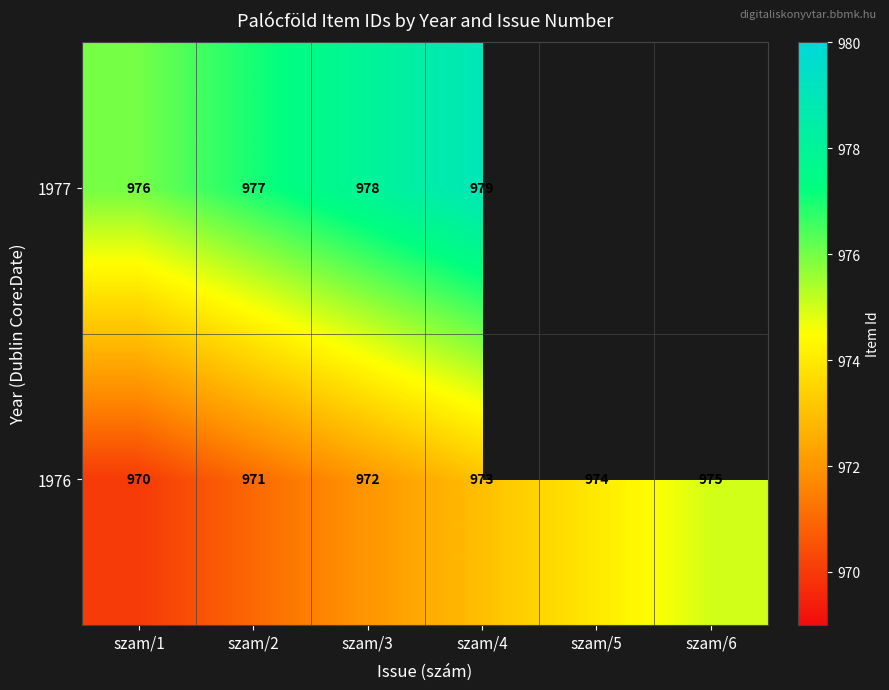

True or false: 1977 has a value of 977 at szam/2.

True